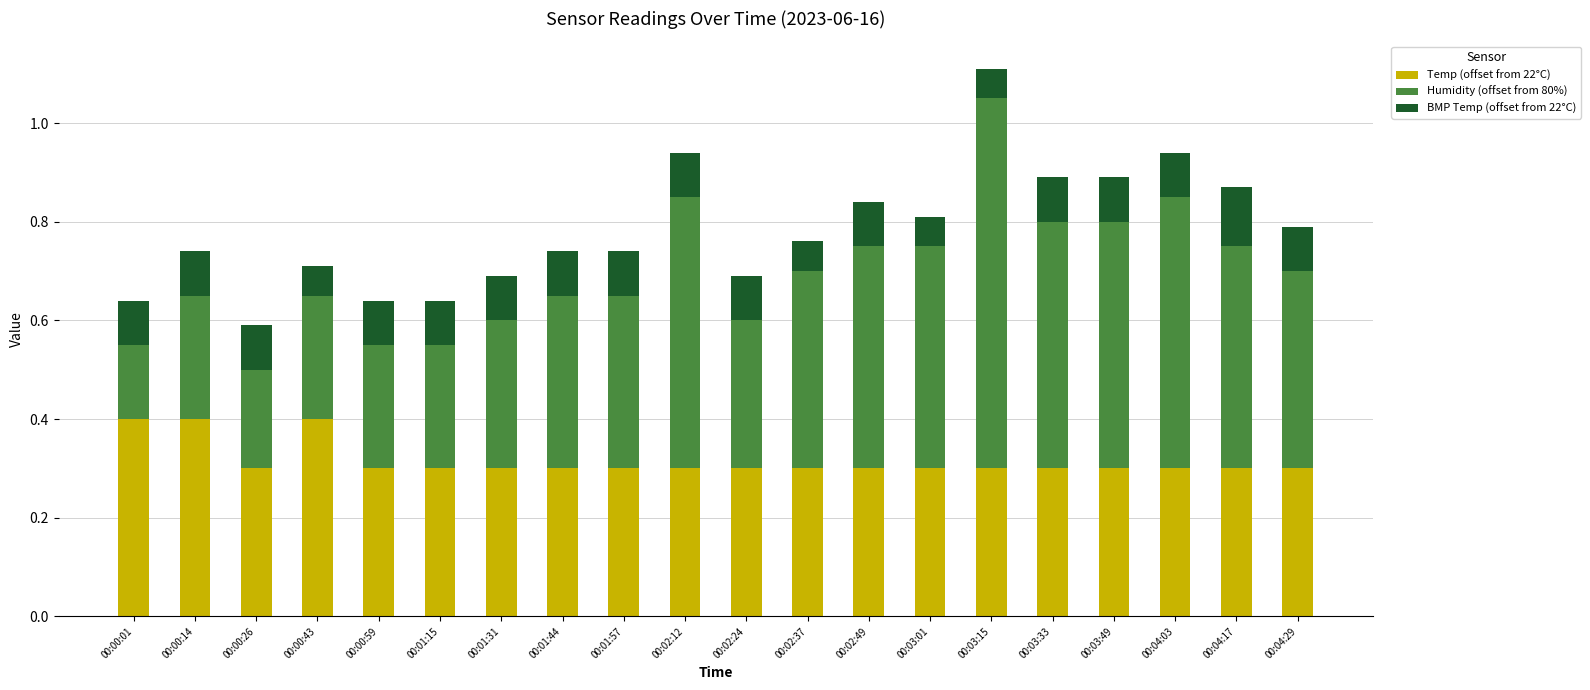

How many data points does each series have?

20